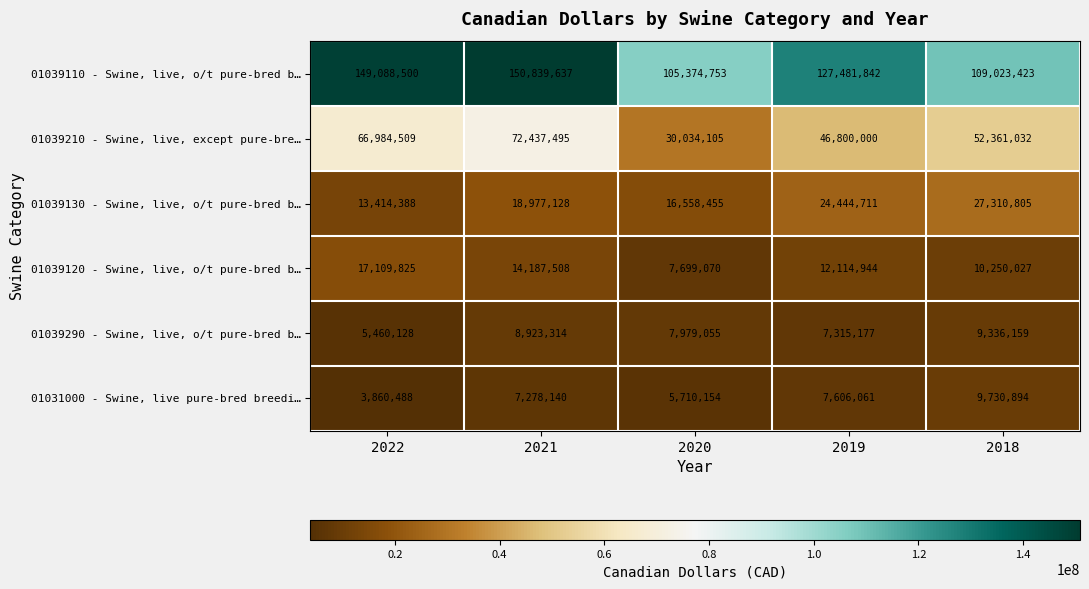

What is the average value of the 01039120 - Swine, live, o/t pure-bred b… series?

12272275